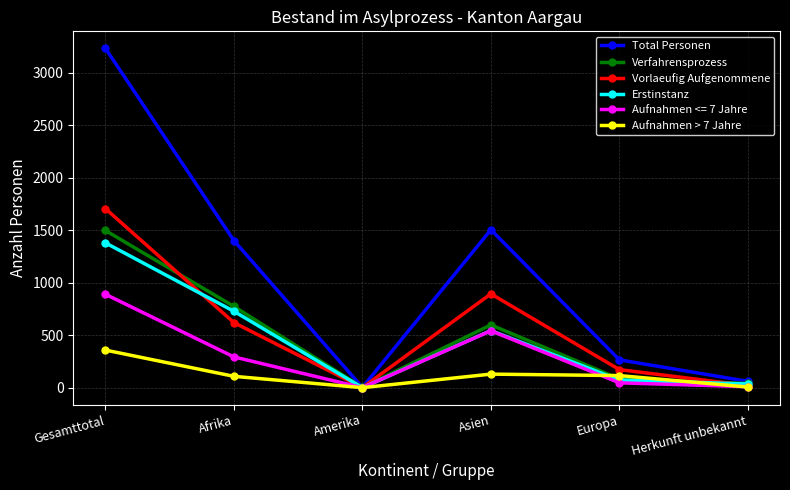

Which series changed the most between Asien and Europa?

Total Personen